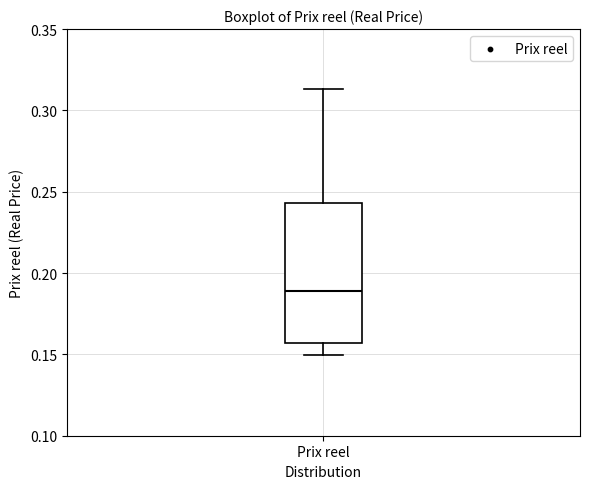

Read this box plot against the y-axis: the position of the median line, the range covered by the box, and the ends of both whiskers. The values are not printed on the chart, so give them approximately, as read against the axis.

median 0.190, box 0.155 to 0.245, whiskers 0.150 to 0.315